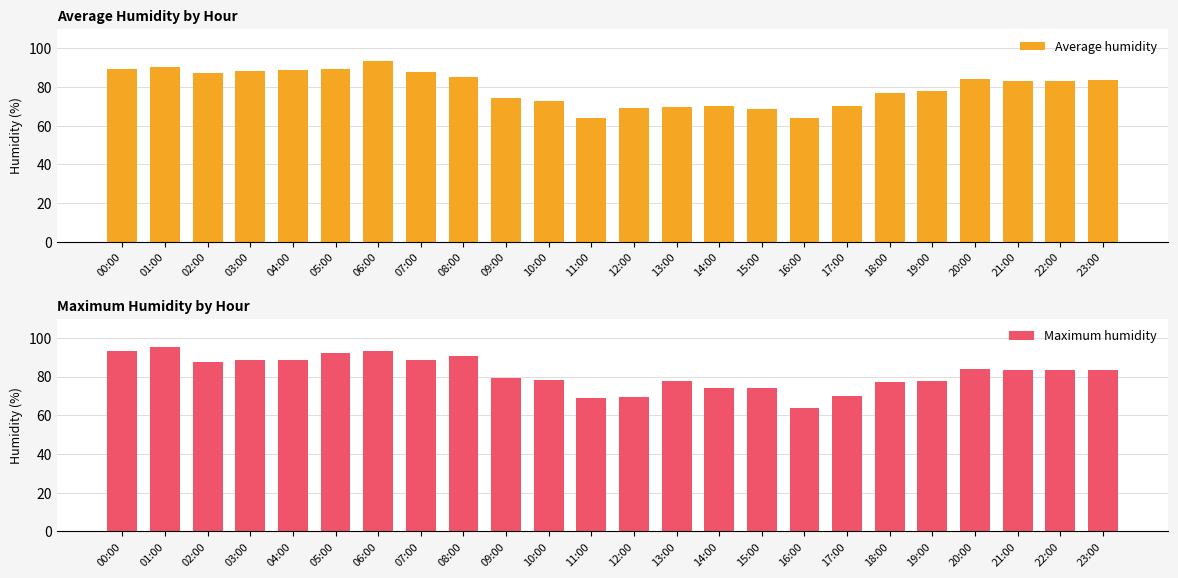

Rank the series by their average value, from highest to lowest.

Maximum humidity, Average humidity